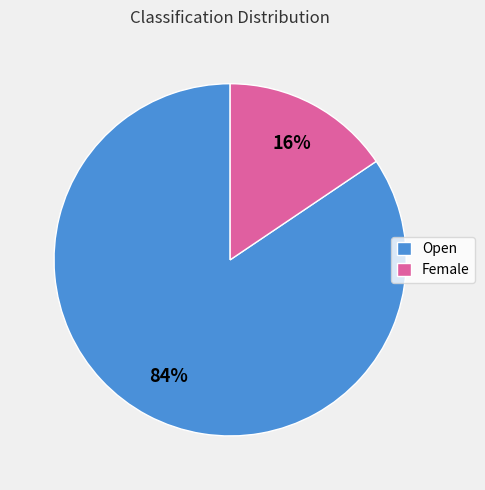

Which category has the smallest portion of the pie?

Female